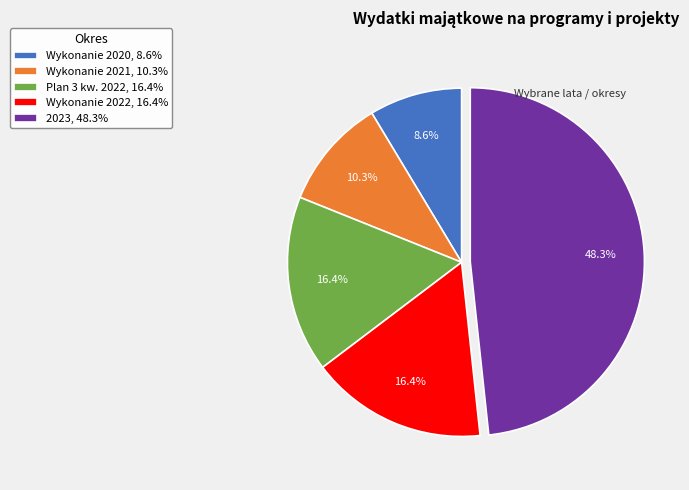

Is 2023 the majority of the pie?

No